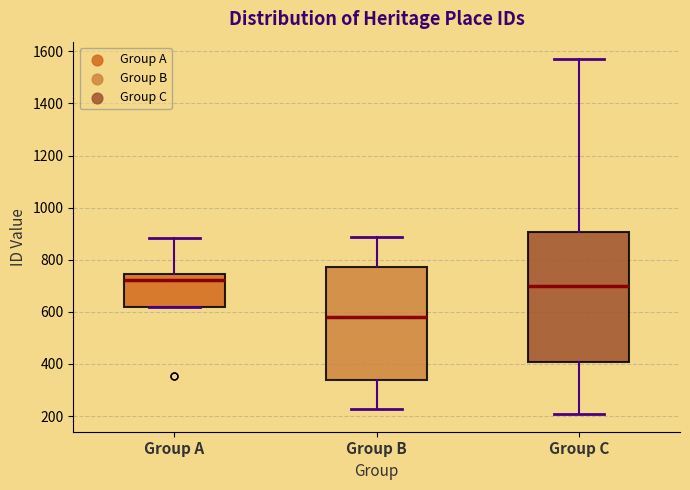

Reading left to right, transcribe this box plot: for each box, give where its median line is, the range the box spans, and where its two whiskers end, as read against the y-axis. The values are not printed on the chart, so give them approximately, as read against the axis.

Group A: median 720, box 620 to 740, whiskers 620 to 880
Group B: median 580, box 340 to 780, whiskers 220 to 880
Group C: median 700, box 400 to 900, whiskers 200 to 1560